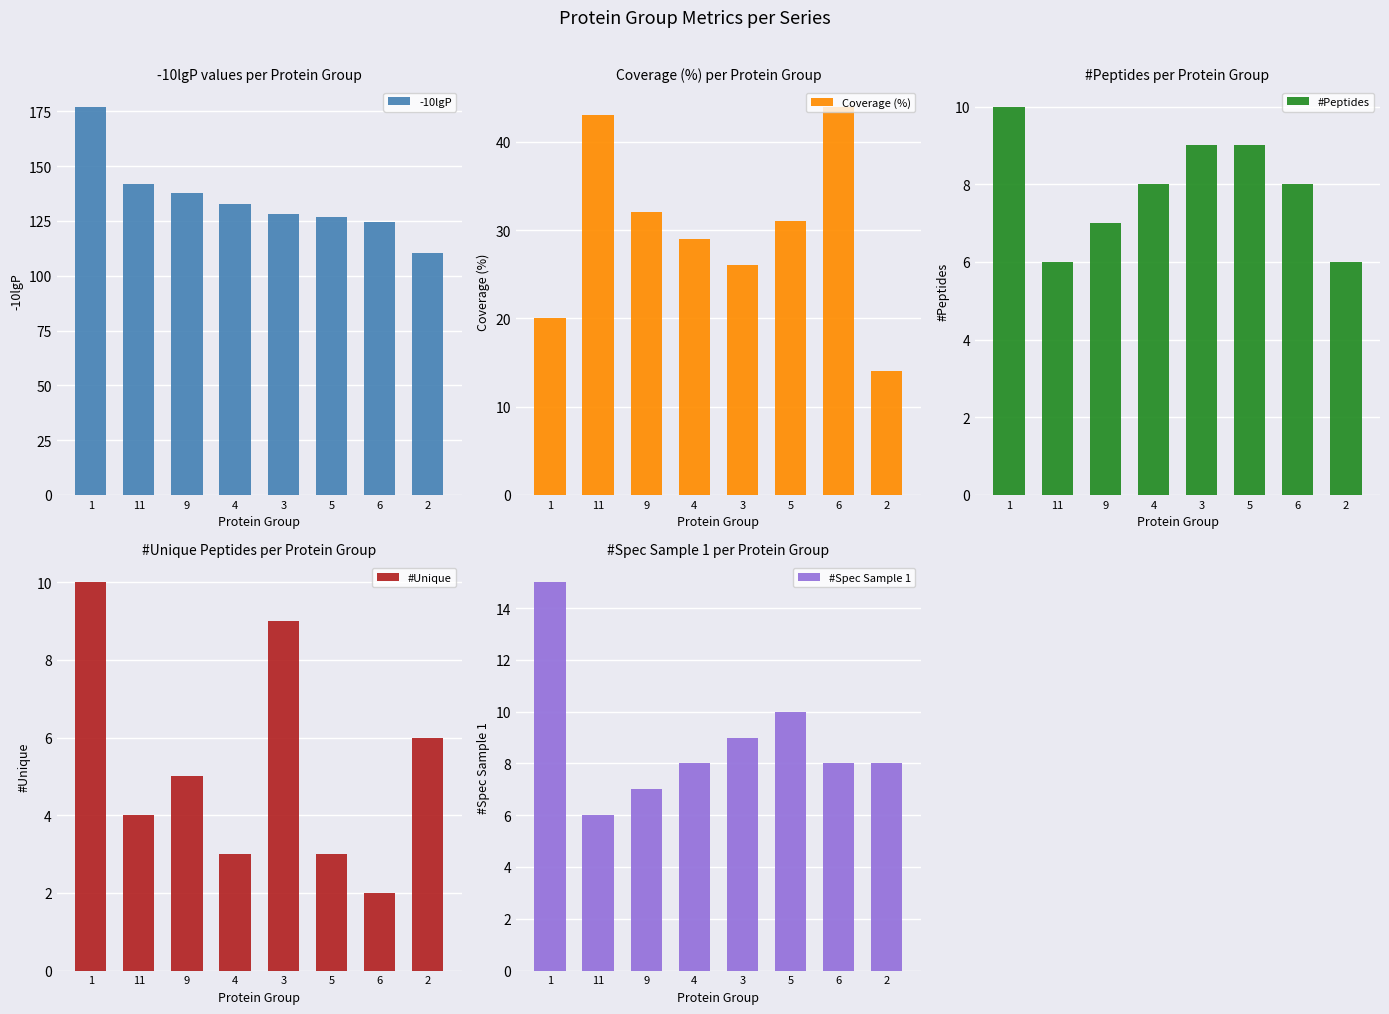

Which label corresponds to the smallest value in the chart?

6